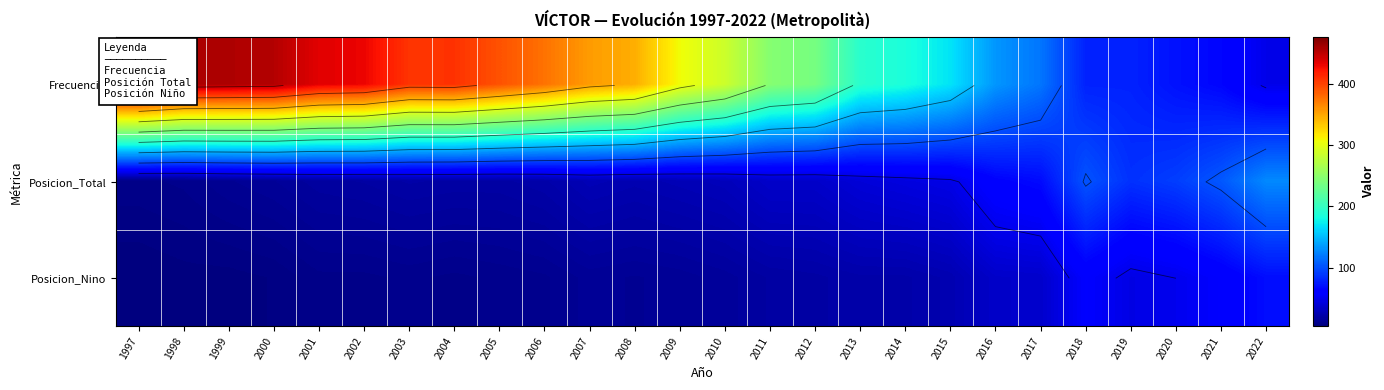

How many data points does each series have?

26